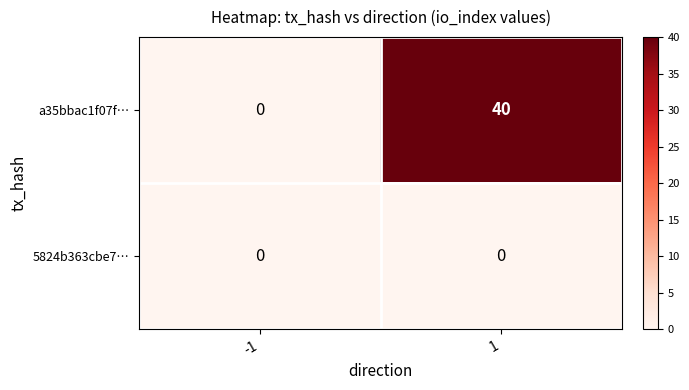

Is it true that a35bbac1f07f… equals 40 at 1?

True